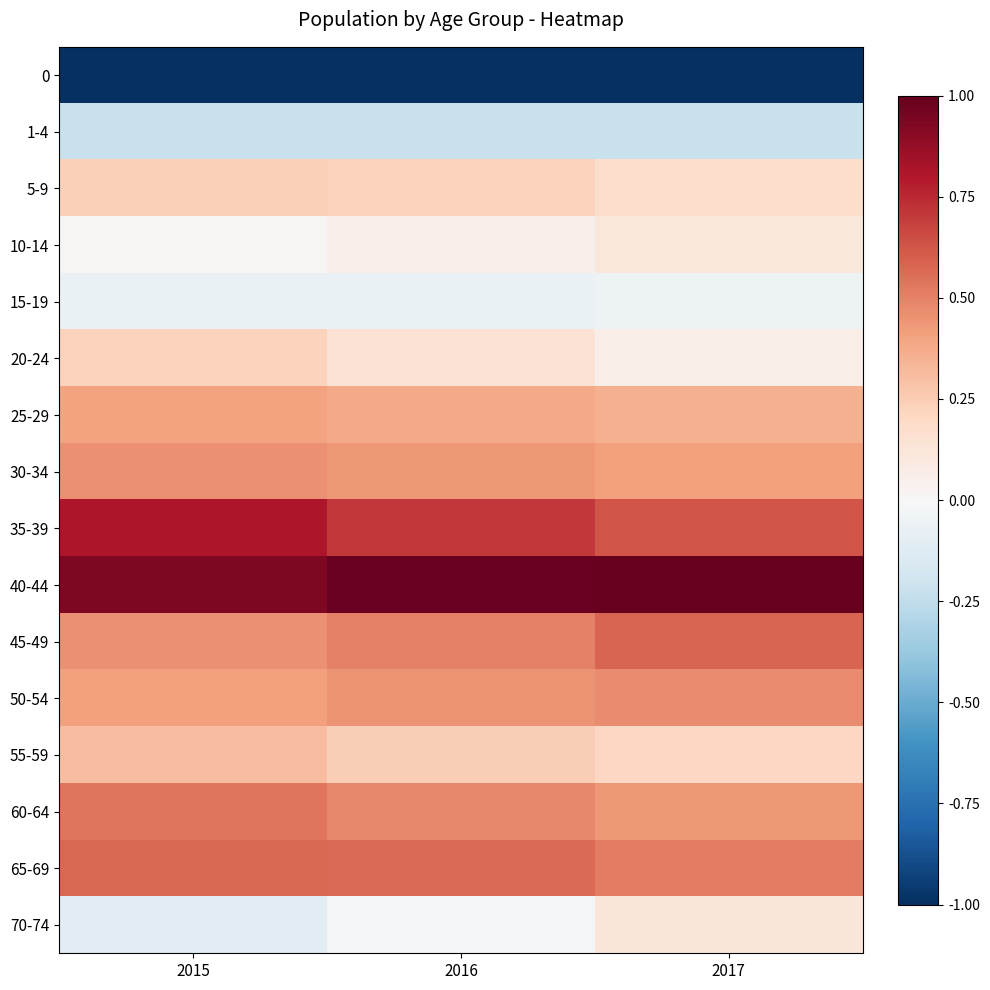

Between 2016 and 2017, which is larger?

2017